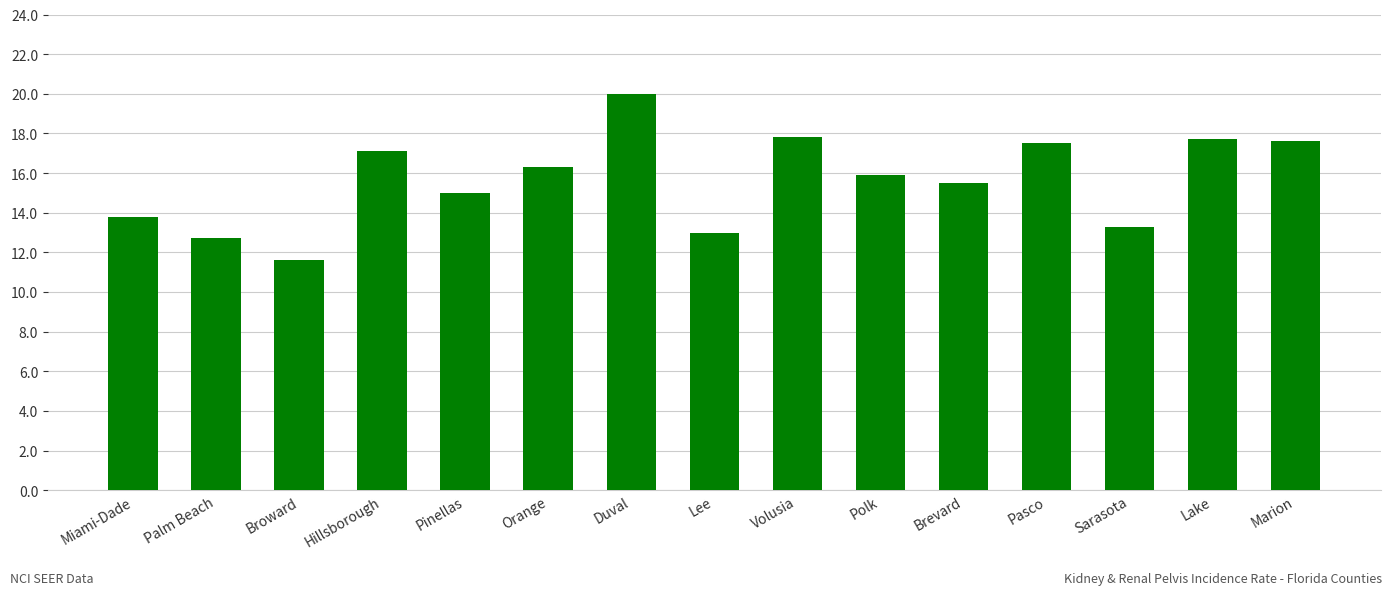

Which category has the lowest value across all series?

Broward